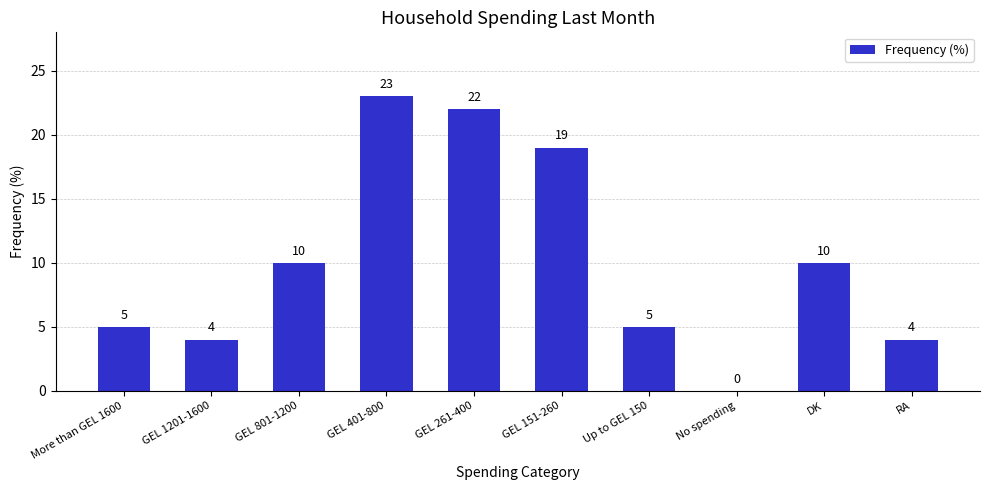

Which has a higher value, GEL 401-800 or RA?

GEL 401-800